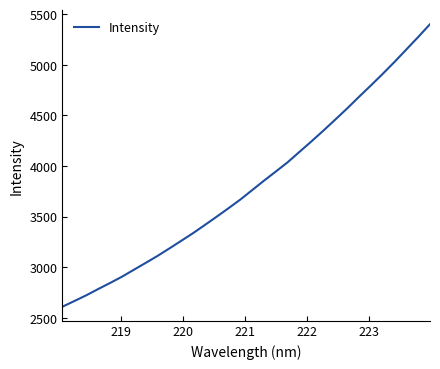

How many lines are shown in the chart?

1